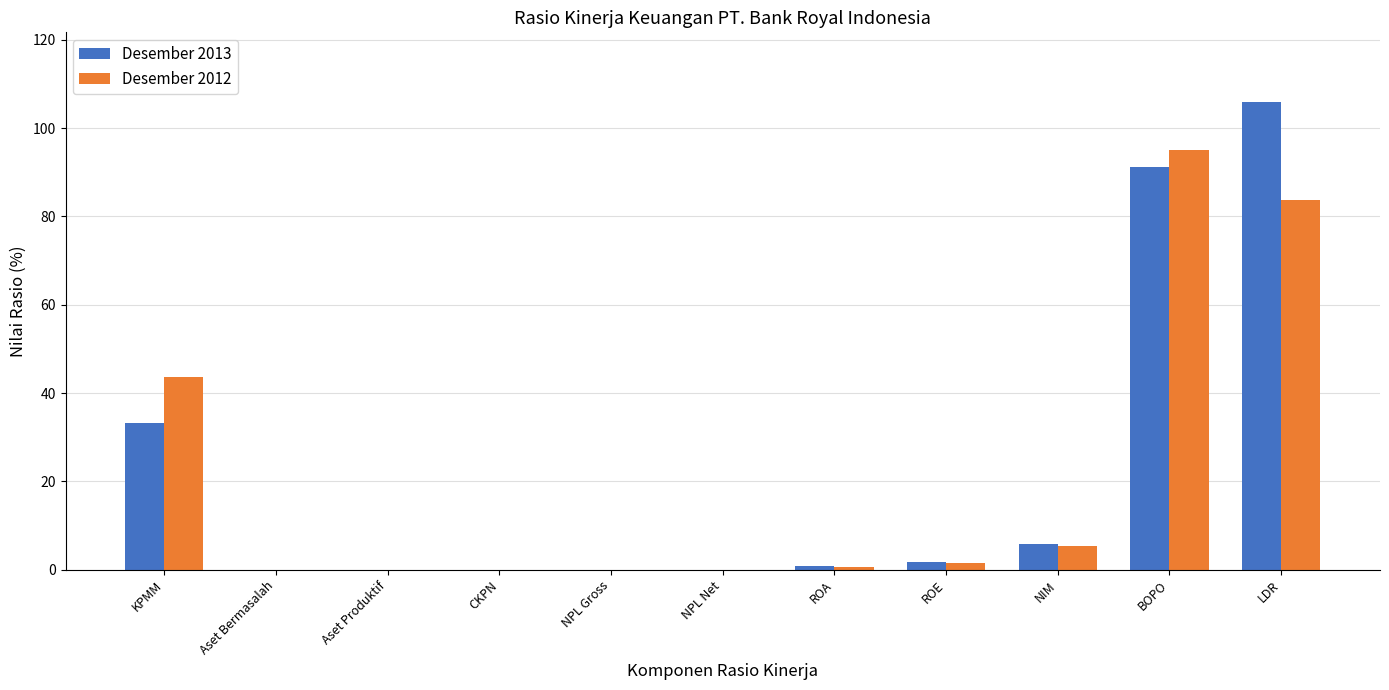

Read the Desember 2013 value at LDR.

105.8